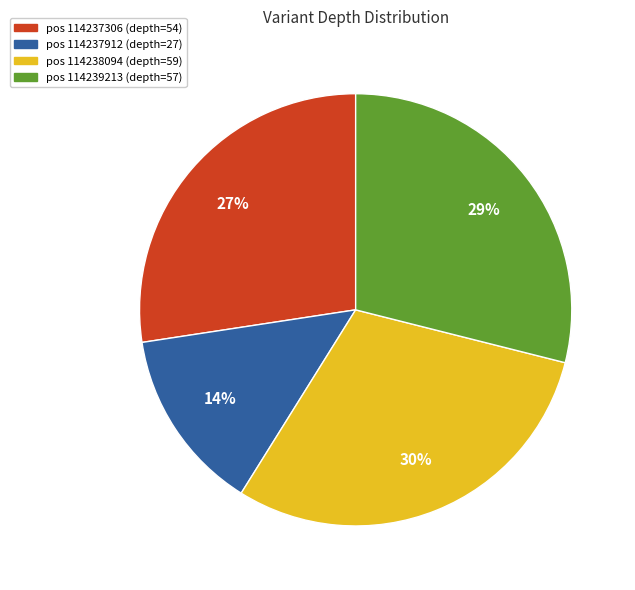

To the nearest percent, what portion does pos 114238094 (depth=59) represent?

30%